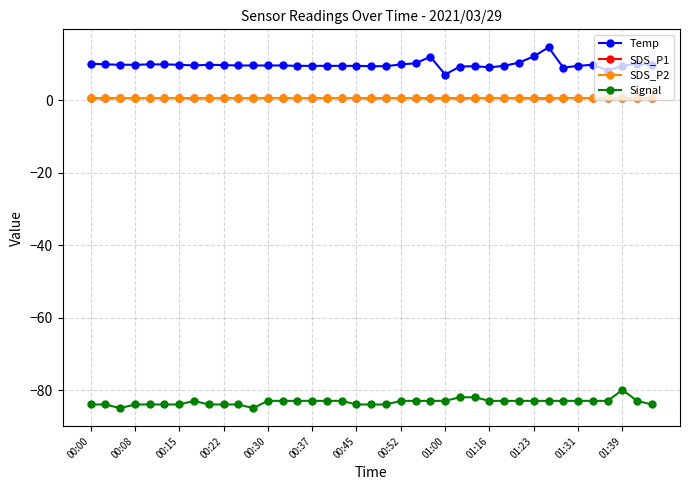

Is this an area chart (filled region under the line)?

No